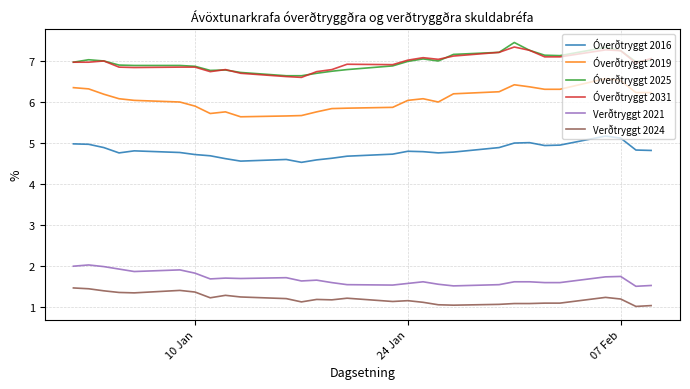

Rank the series by their maximum value, from lowest to highest.

Verðtryggt 2024, Verðtryggt 2021, Óverðtryggt 2016, Óverðtryggt 2019, Óverðtryggt 2031, Óverðtryggt 2025